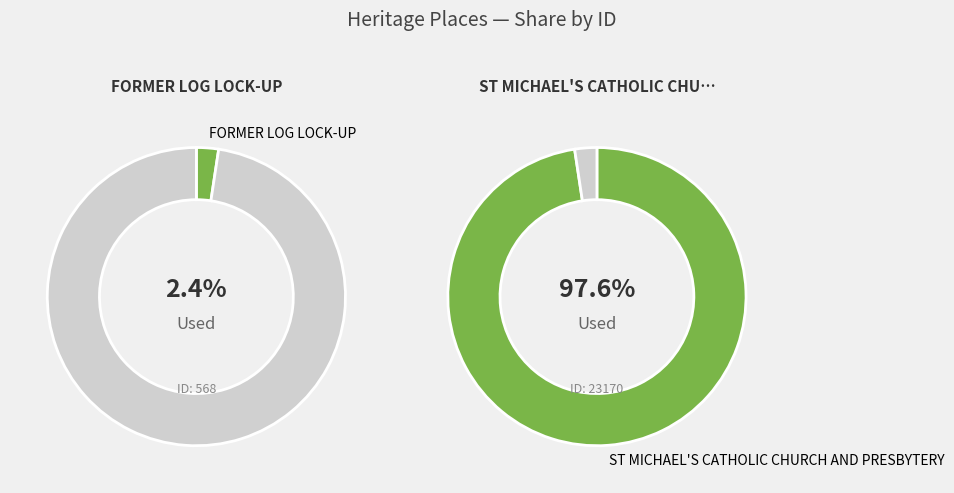

Combined, do FORMER LOG LOCK-UP and ST MICHAEL'S CATHOLIC CHURCH AND PRESBYTERY account for over 50%?

Yes